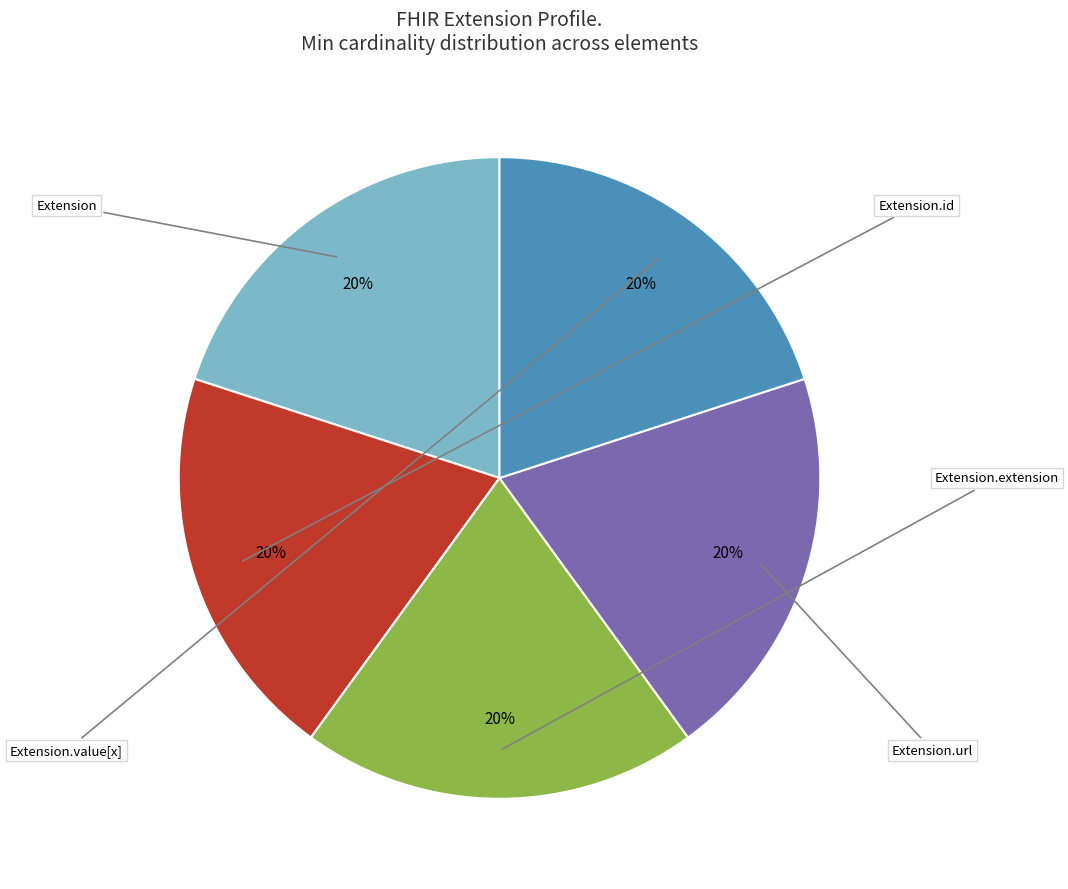

Does any single category account for the majority?

No